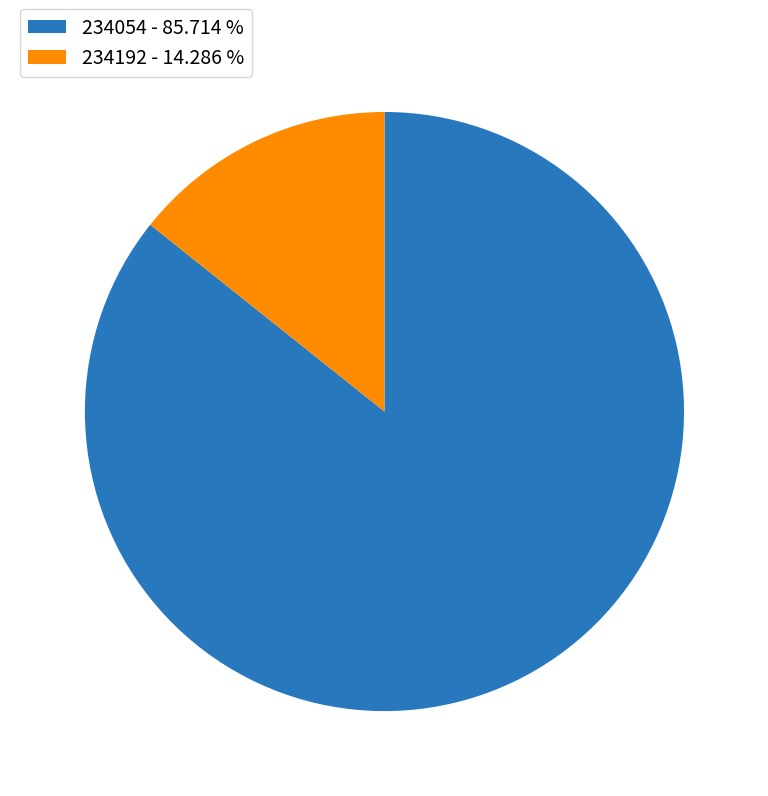

Approximately how many times larger is the value at 234054 compared to 234192?

6.0